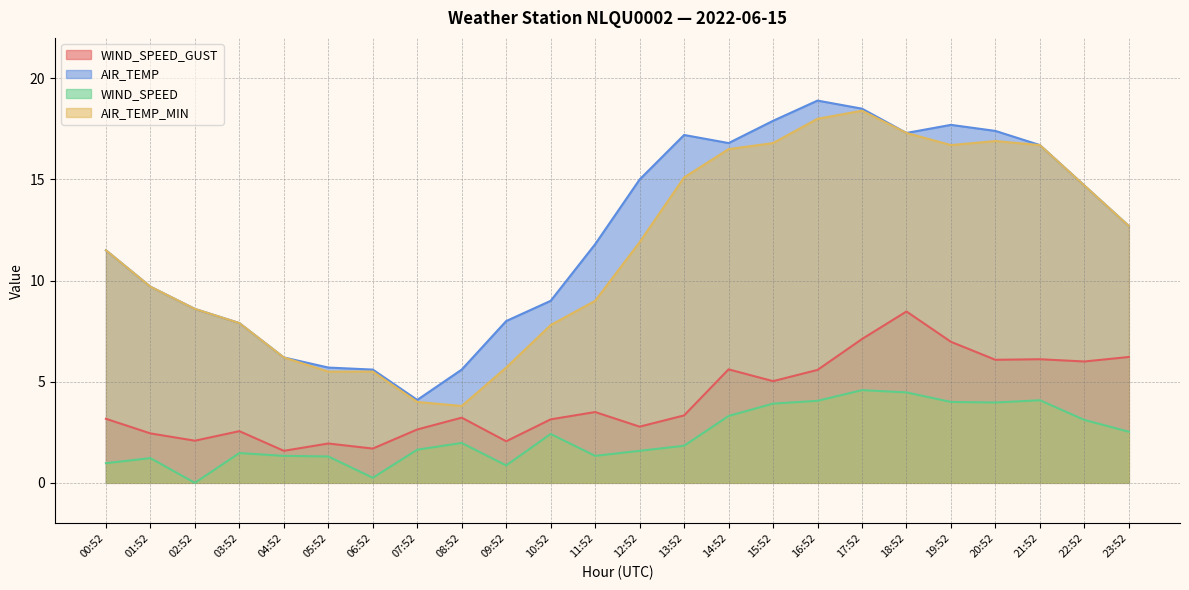

True or false: WIND_SPEED has more than 0 interior local peaks.

True